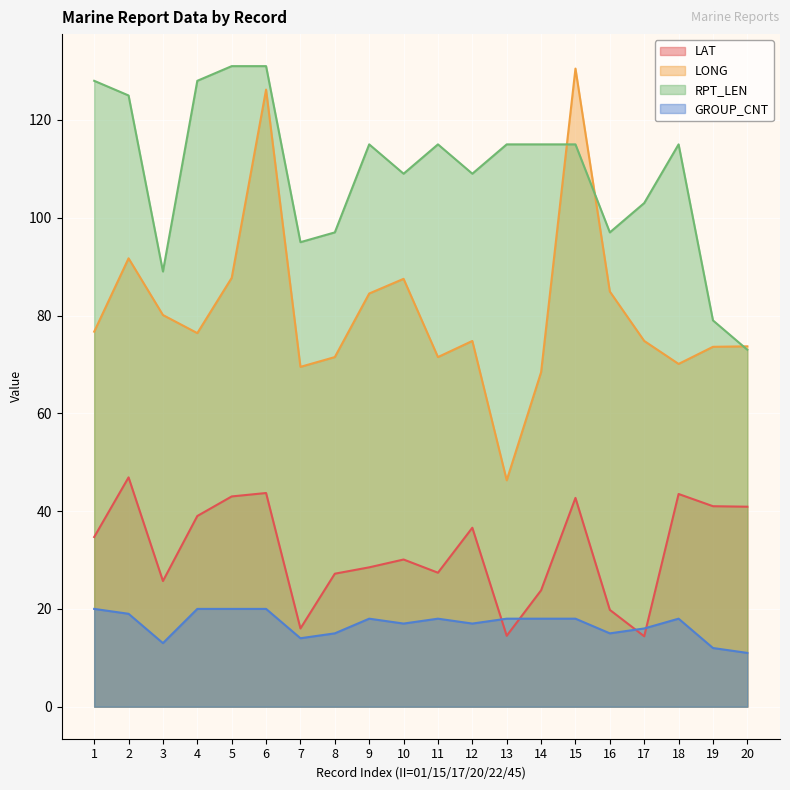

At which category does the chart reach its peak across all series?

5